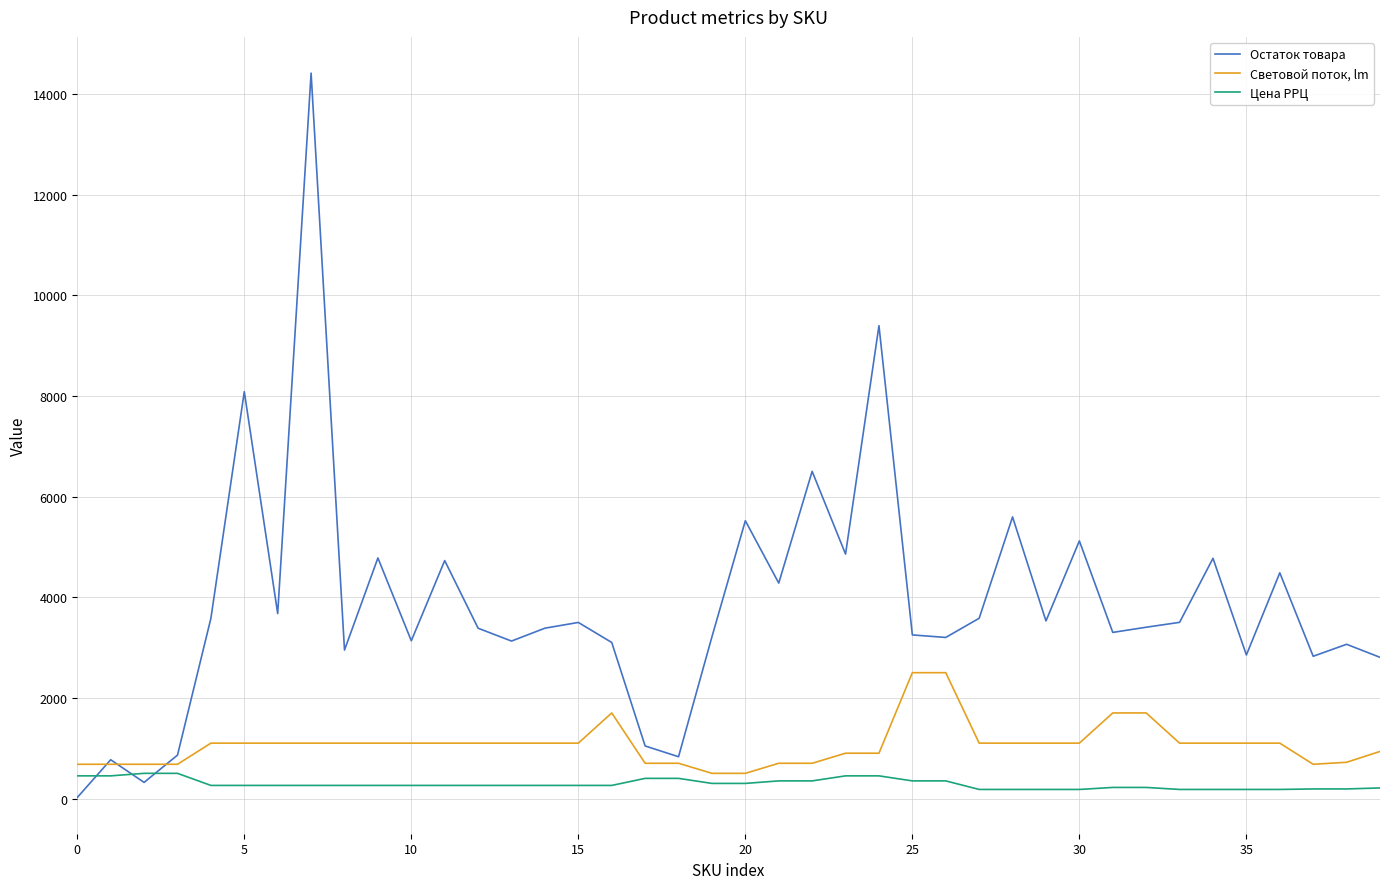

List the series in order of their peak value, highest first.

Остаток товара, Световой поток, lm, Цена РРЦ